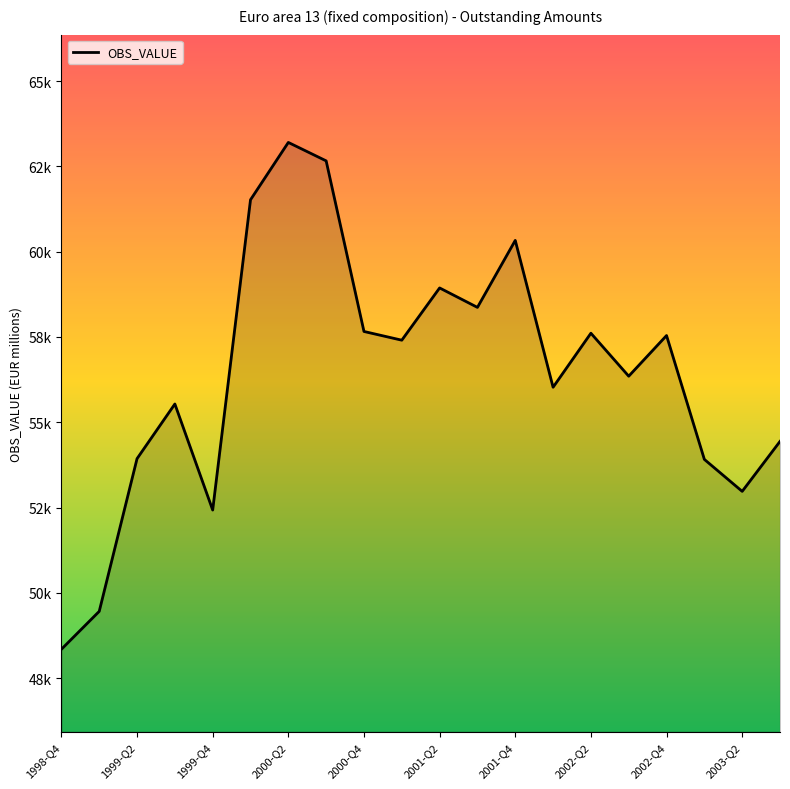

Does the chart display data point markers on the line(s)?

No